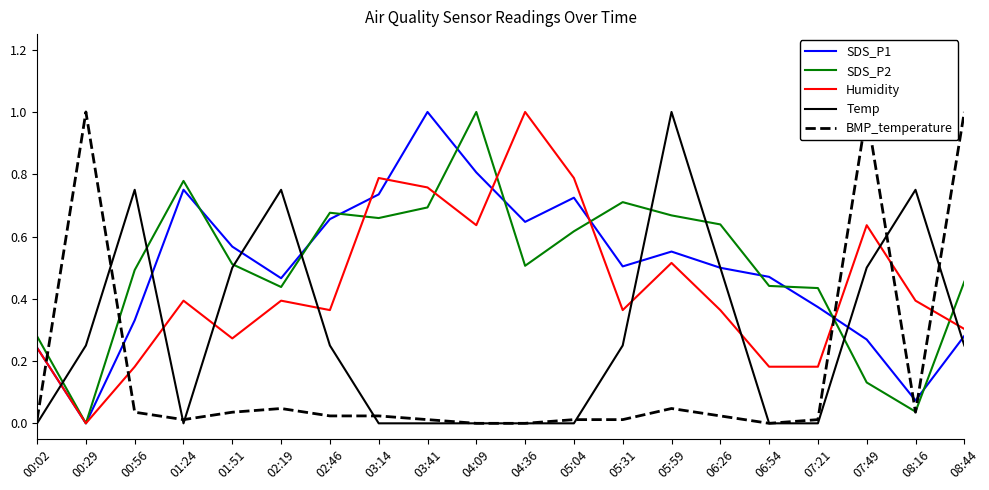

What are all the series names shown in the legend?

SDS_P1, SDS_P2, Humidity, Temp, BMP_temperature